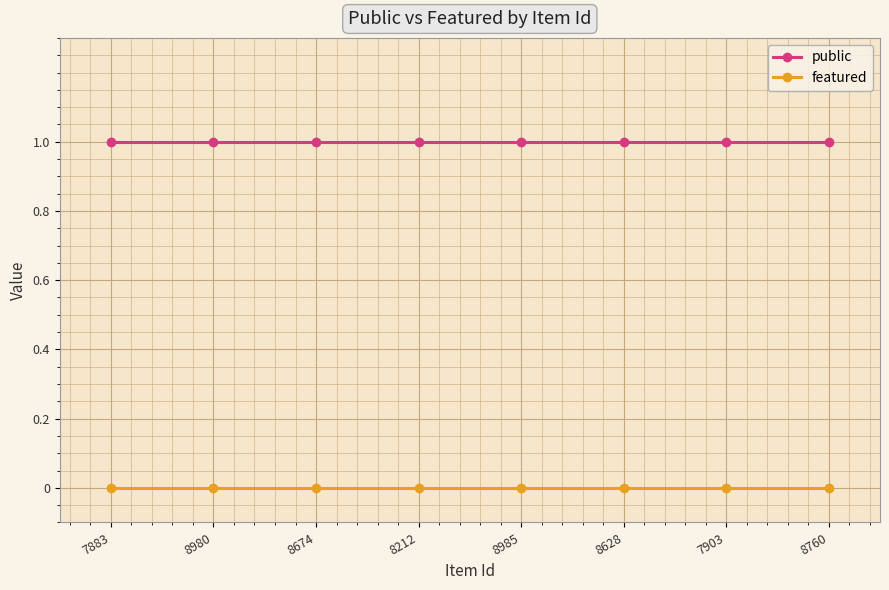

Which series has the largest total across all categories?

public